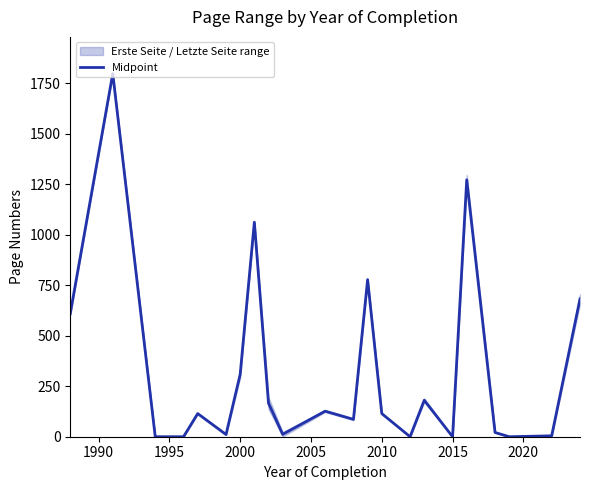

What is the maximum value for Midpoint?

1797.0